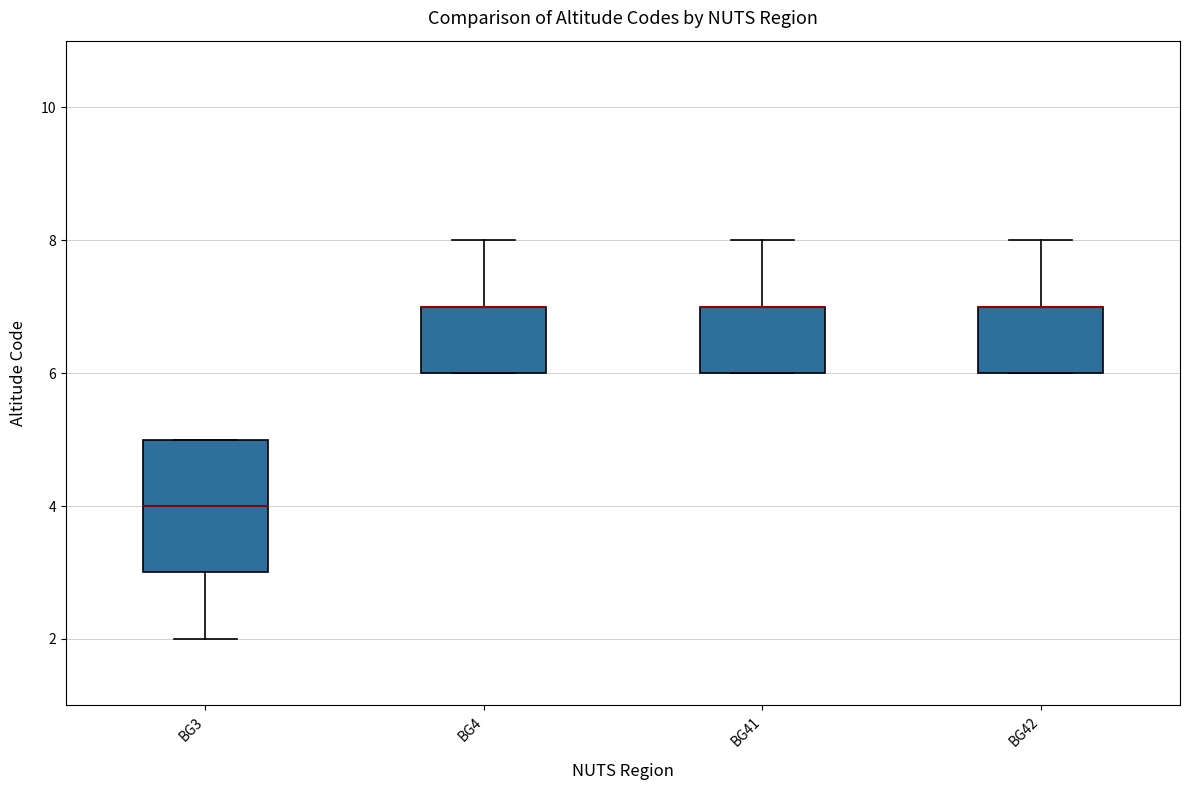

Reading left to right, transcribe this box plot: for each box, give where its median line is, the range the box spans, and where its two whiskers end, as read against the y-axis. The values are not printed on the chart, so give them approximately, as read against the axis.

BG3: median 4, box 3 to 5, whiskers 2 to 5
BG4: median 7 (drawn on the box's upper edge), box 6 to 7, whiskers 6 to 8
BG41: median 7 (drawn on the box's upper edge), box 6 to 7, whiskers 6 to 8
BG42: median 7 (drawn on the box's upper edge), box 6 to 7, whiskers 6 to 8